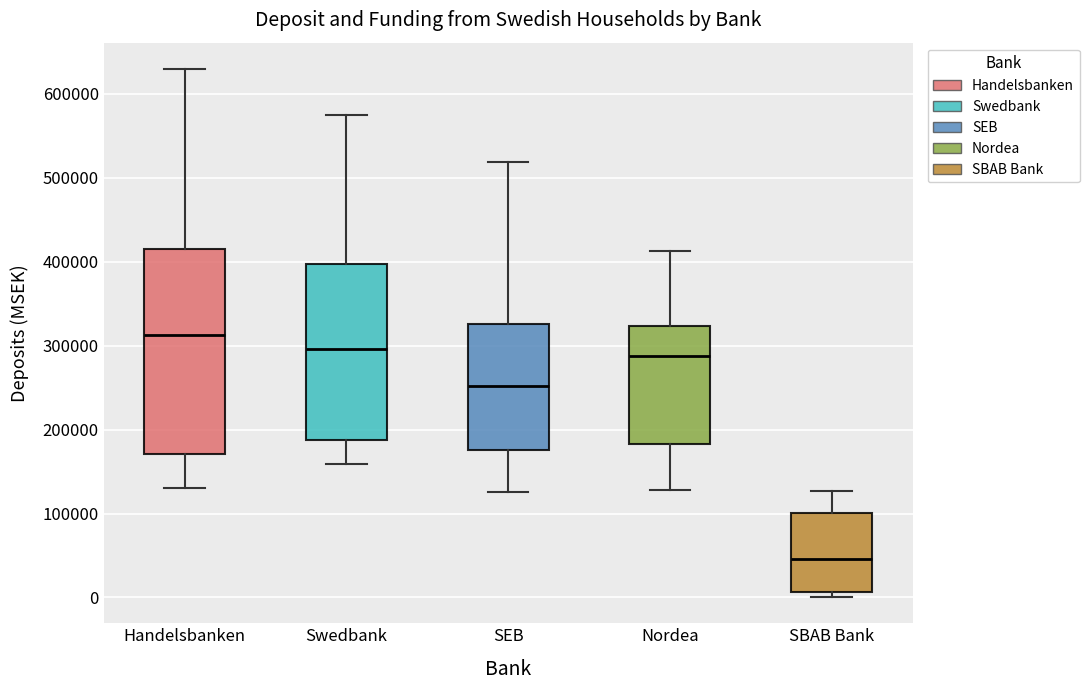

Where is the lower edge of the box for SBAB Bank on the y-axis? The values are not printed on the chart, so give them approximately, as read against the axis.

10000